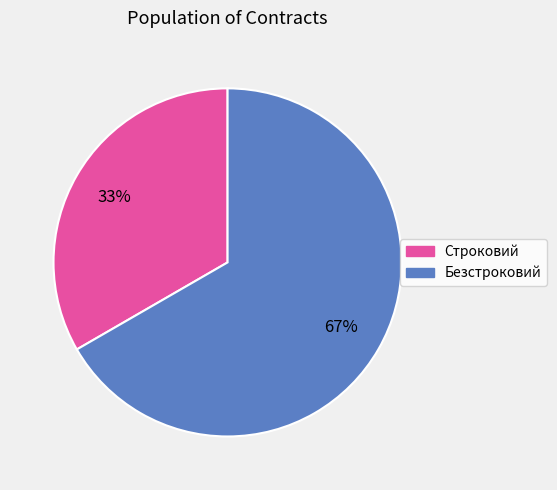

Approximately how many times larger is the value at Безстроковий compared to Строковий?

2.0